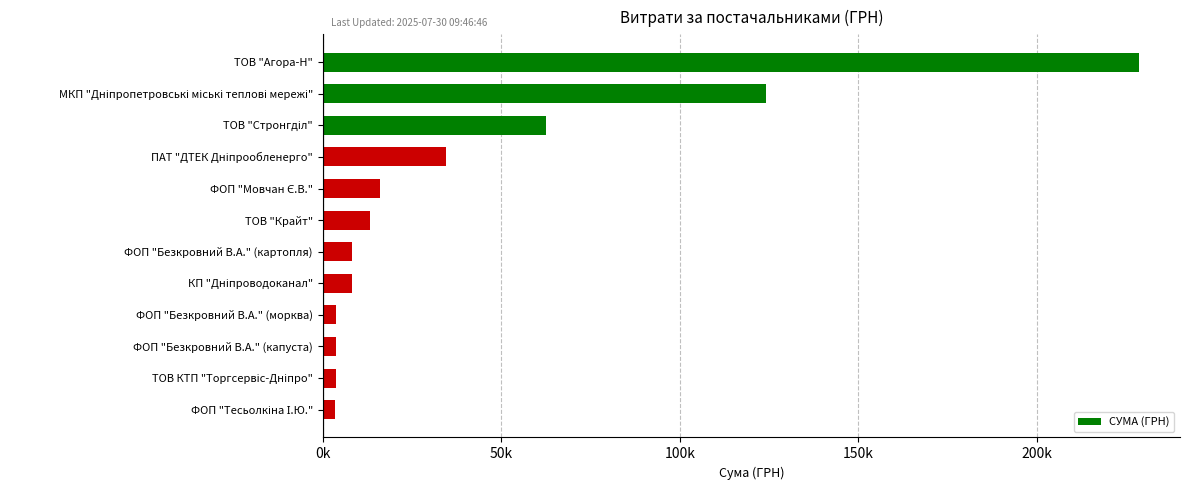

Does the chart contain any negative values?

No